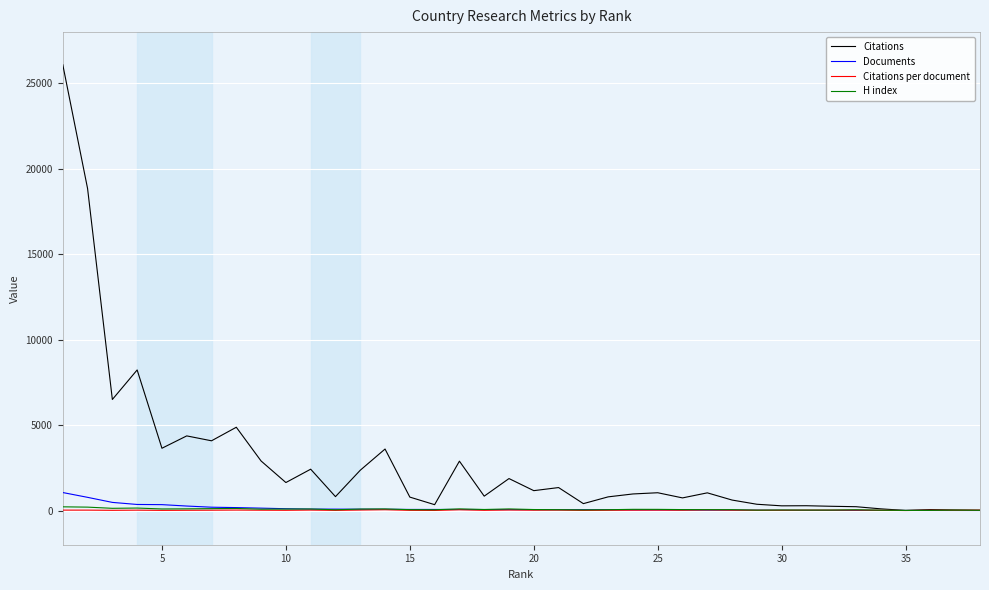

Which series has the largest total across all categories?

Citations